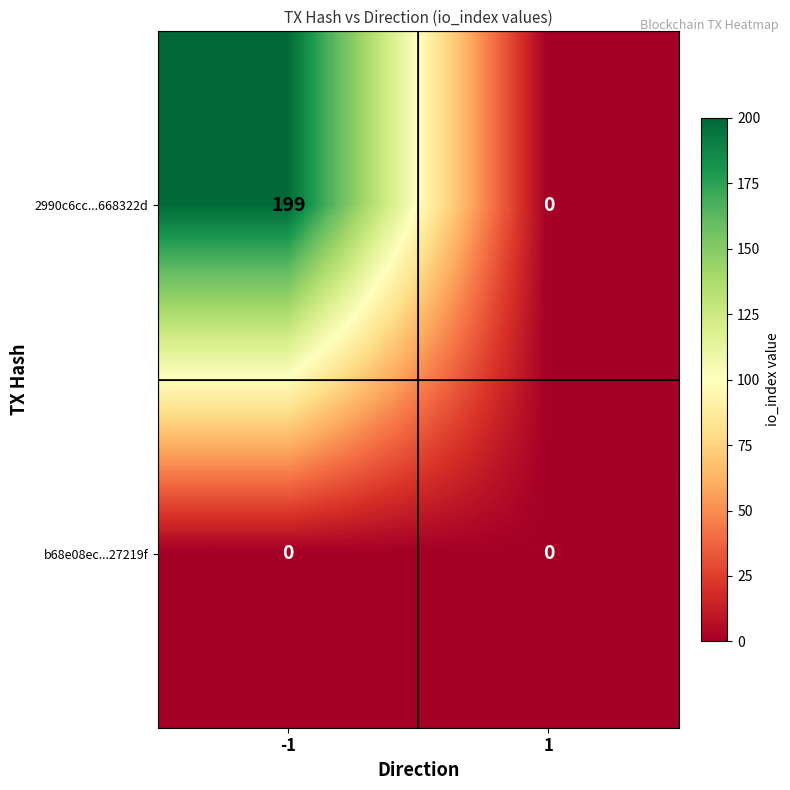

Which series has the widest spread of values?

2990c6cc...668322d